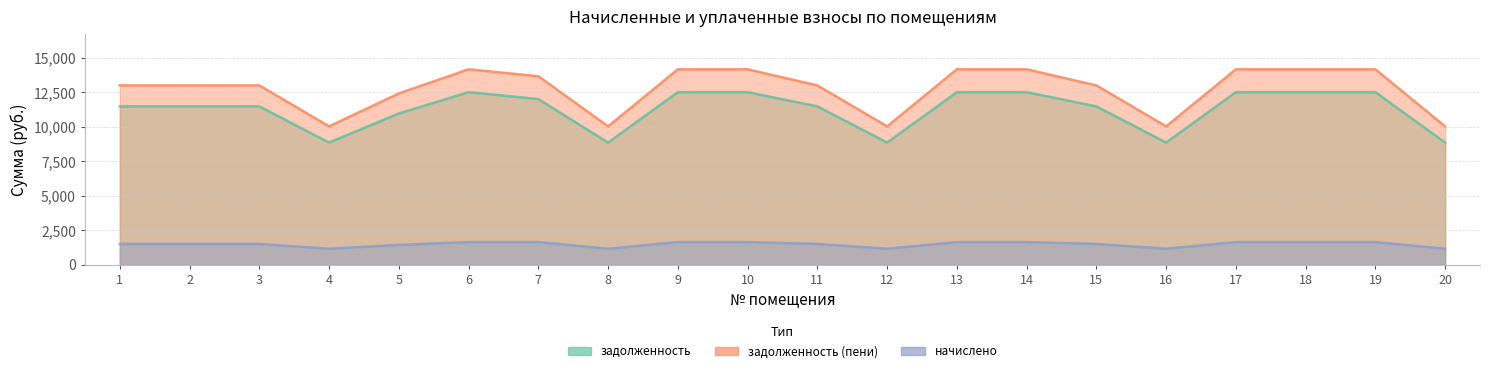

How many lines are shown in the chart?

3